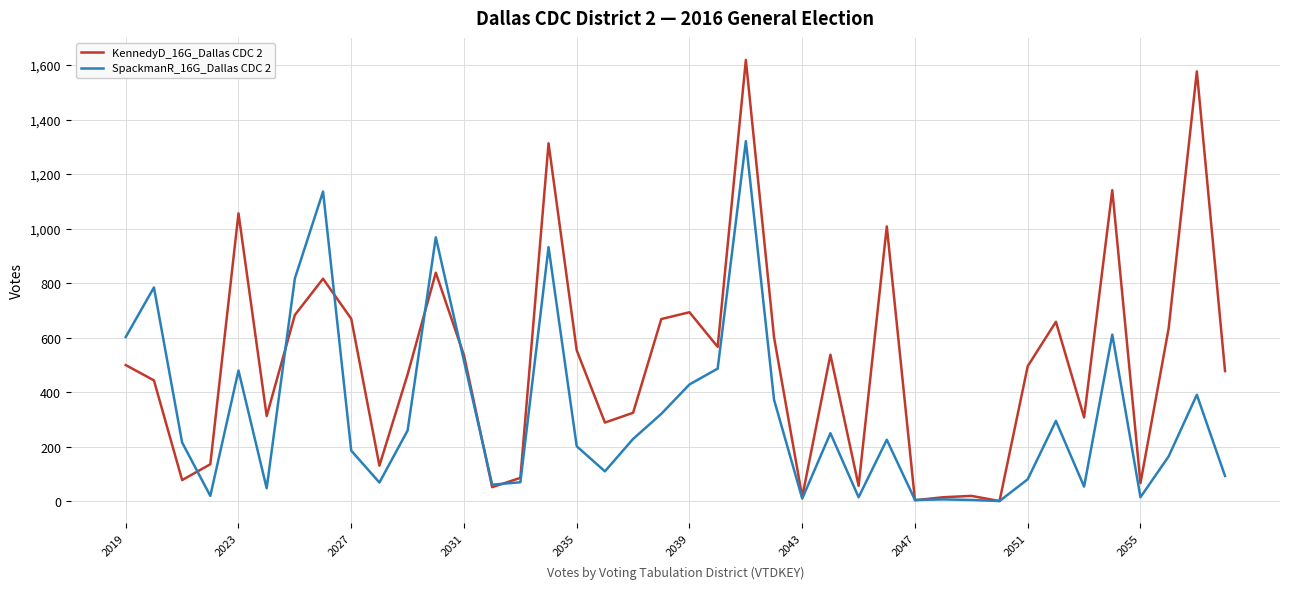

What is the greatest value displayed?

1619